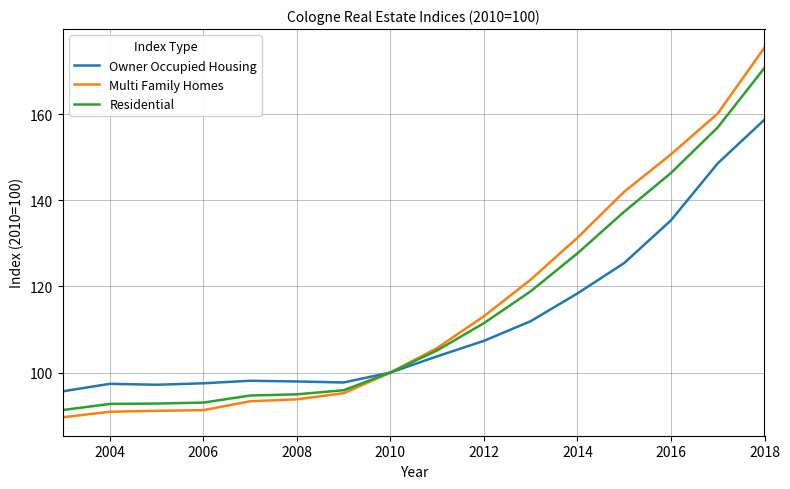

List the series in order of their overall mean, lowest first.

Owner Occupied Housing, Residential, Multi Family Homes